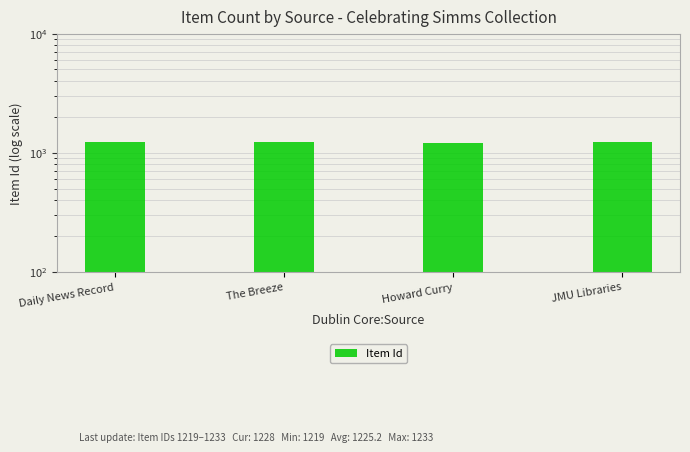

What position from the right is The Breeze?

3